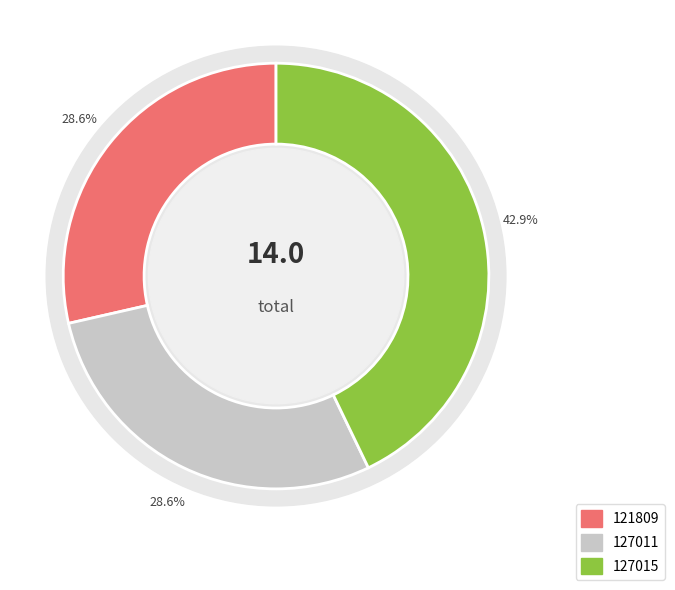

Does 127015 represent more than half of the total?

No